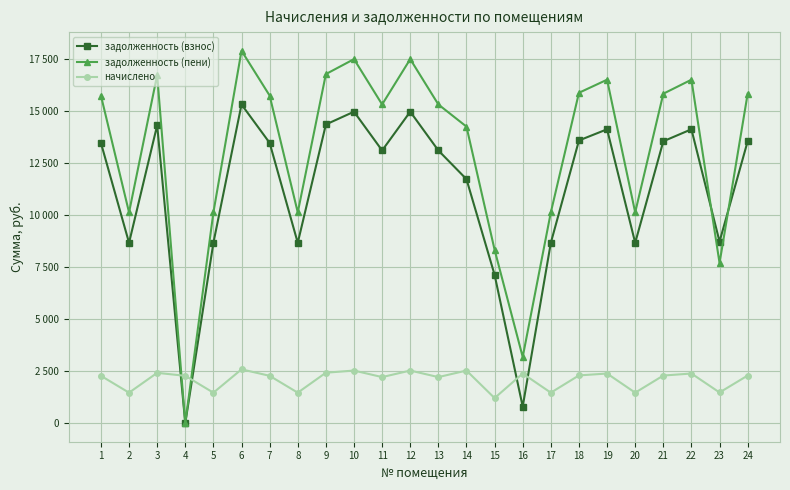

Is this an area chart (filled region under the line)?

No